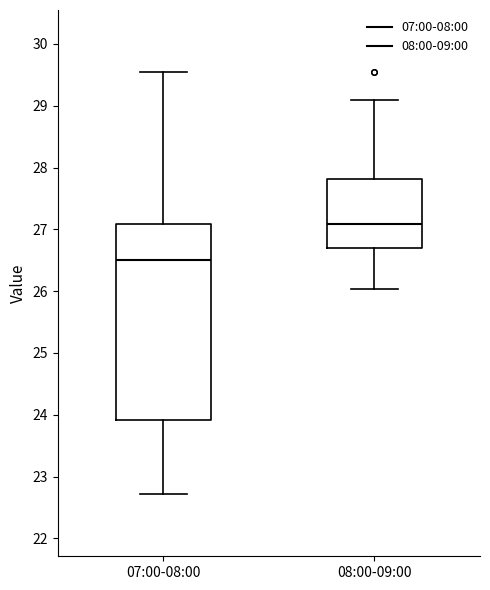

Reading left to right, read every box against the y-axis: the position of its median line, the range the box covers, and the ends of its whiskers. The values are not printed on the chart, so give them approximately, as read against the axis.

07:00-08:00: median 26.5, box 23.9 to 27.1, whiskers 22.7 to 29.6
08:00-09:00: median 27.1, box 26.7 to 27.8, whiskers 26.0 to 29.1